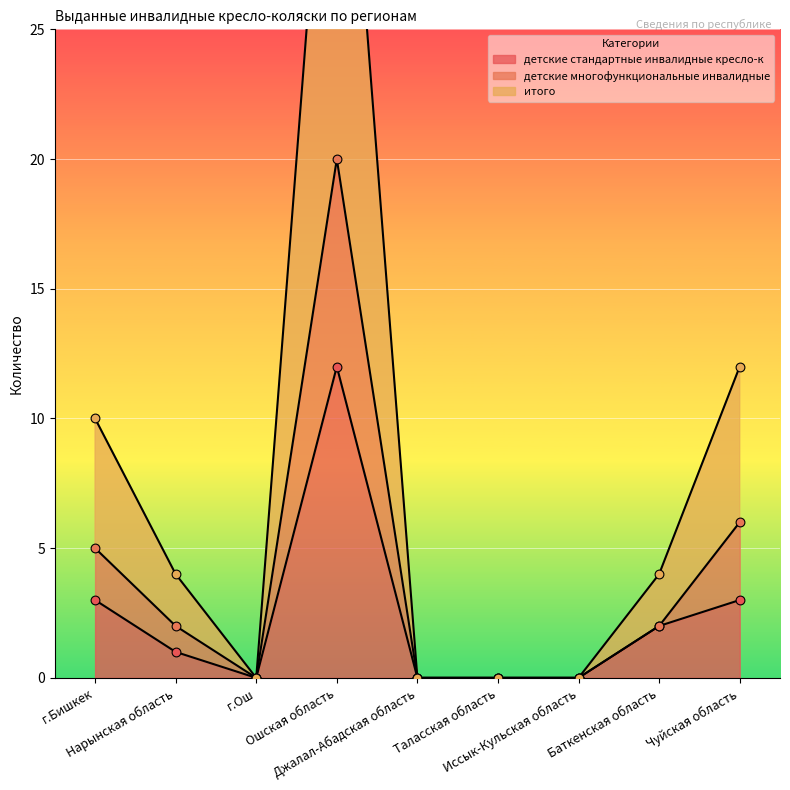

Is the value of детские многофункциональные инвалидные at Чуйская область greater than the value of итого at Иссык-Кульская область?

Yes